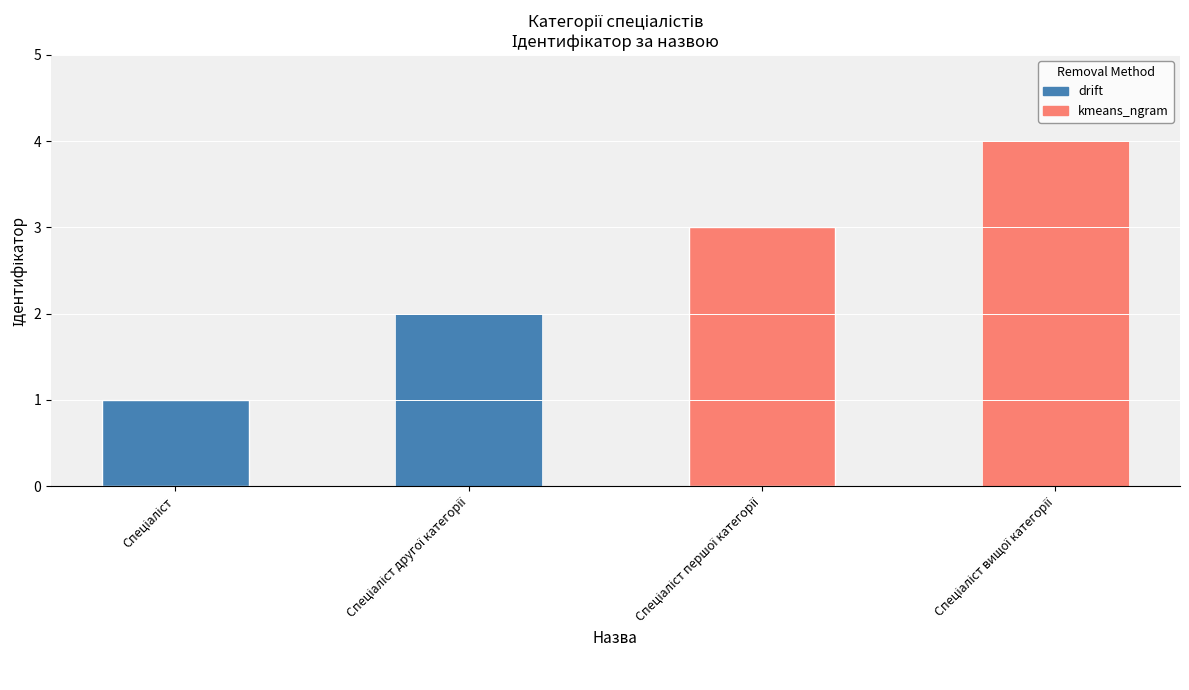

What is the change in value from Спеціаліст to Спеціаліст другої категорії?

+1